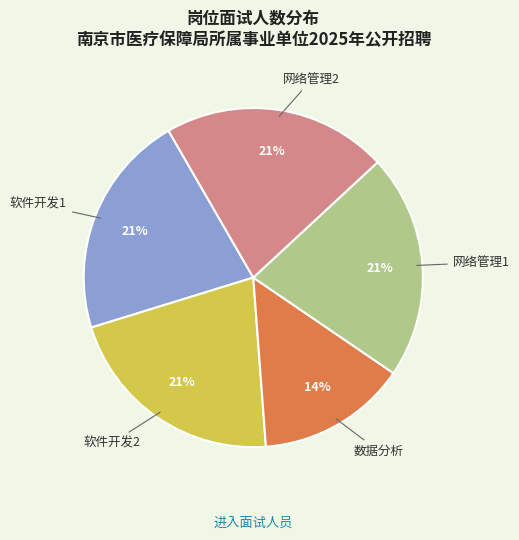

The 网络管理1 slice represents 21% of the pie. True or false?

True